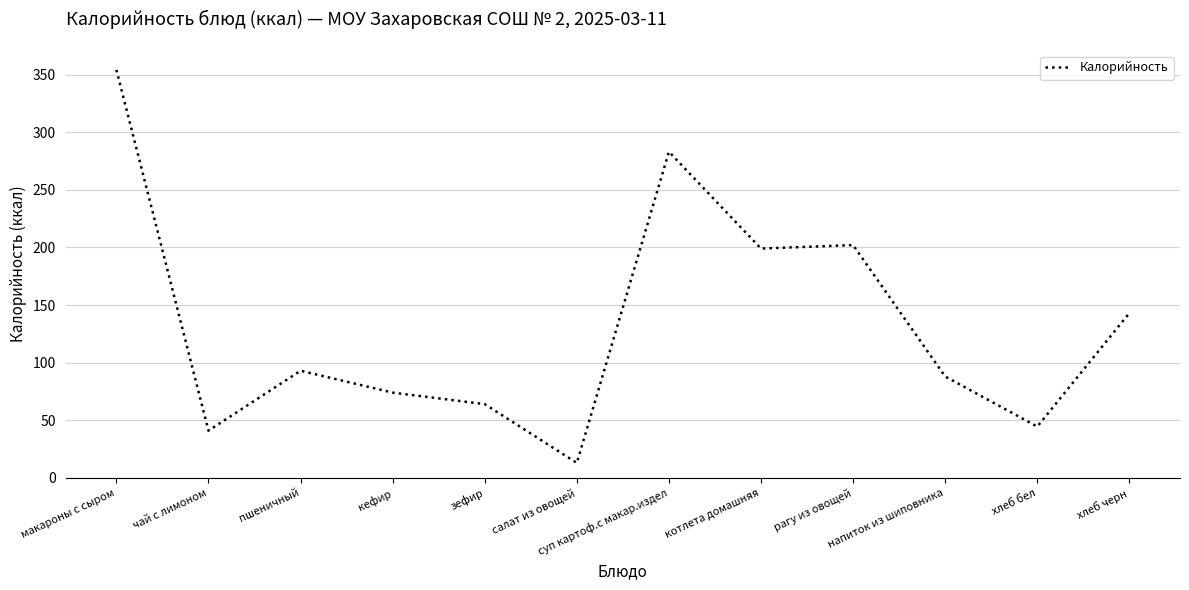

At which category does the chart reach its peak across all series?

макароны с сыром